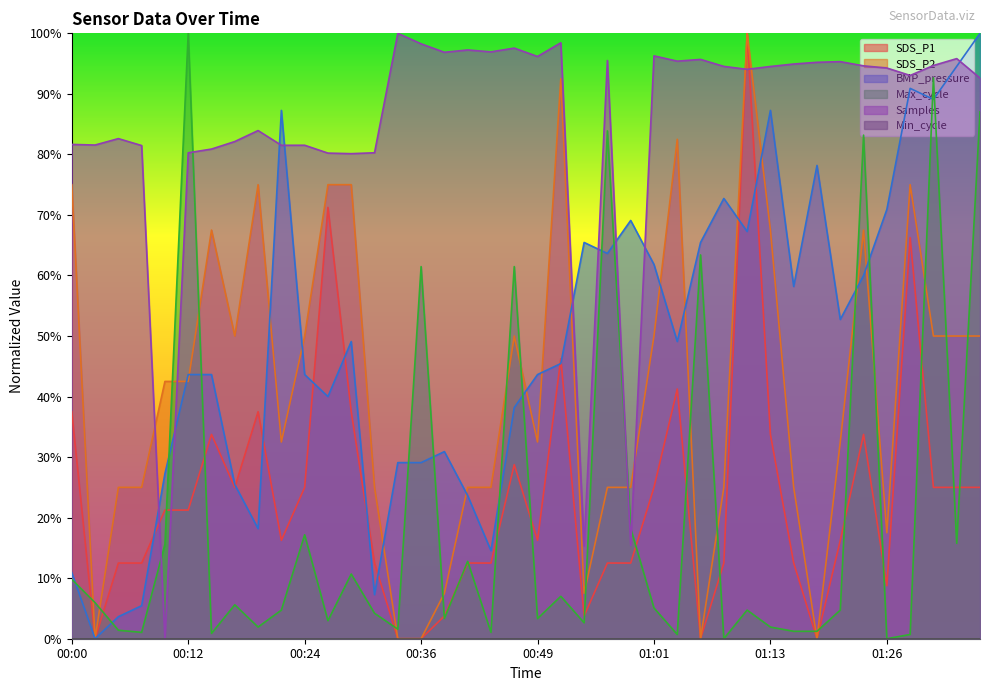

The value of Samples at 00:04 is 0.8. True or false?

True